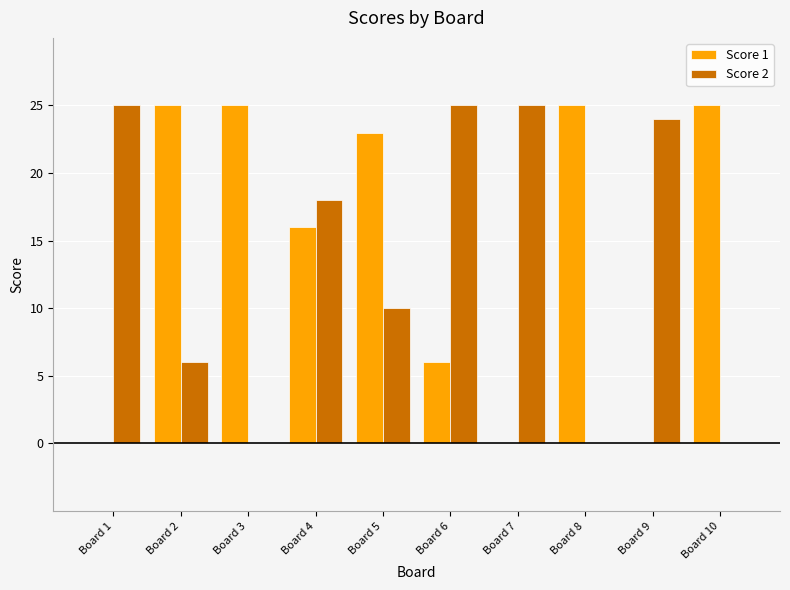

The value of Score 2 at Board 3 is 0. True or false?

True